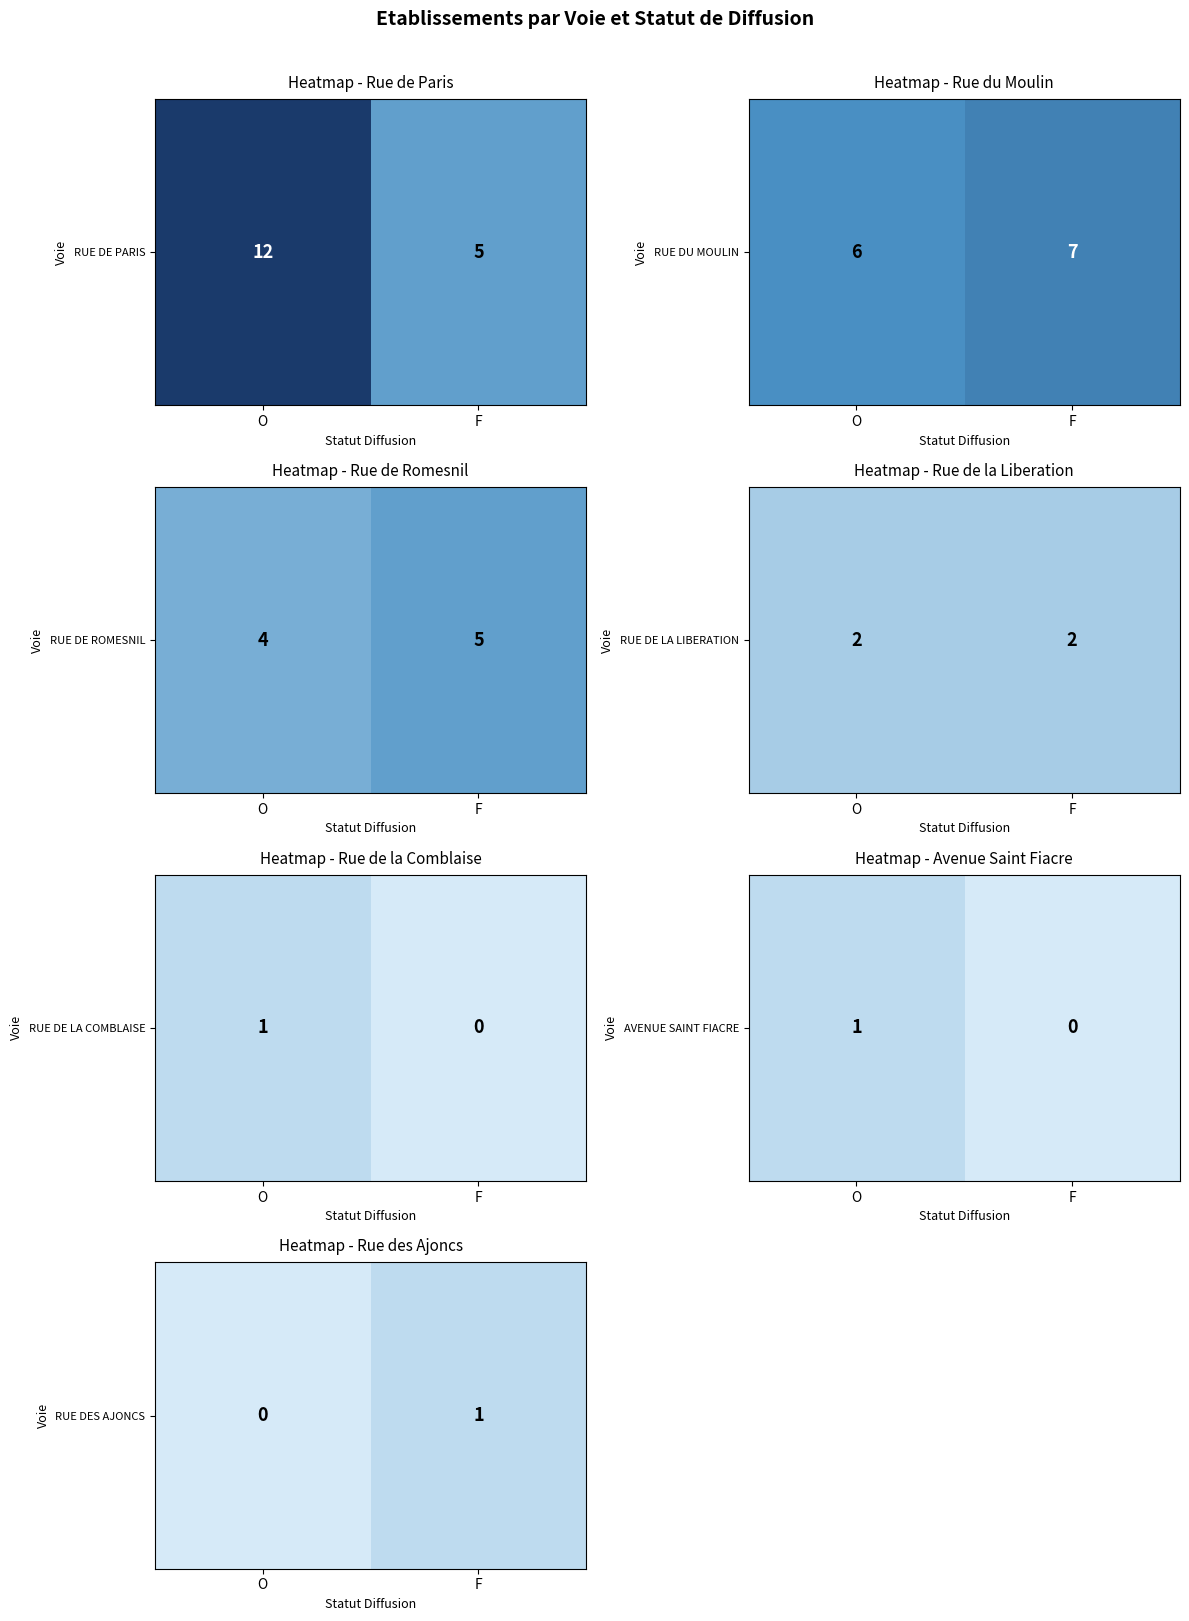

Rank the categories by value from lowest to highest.

O, F